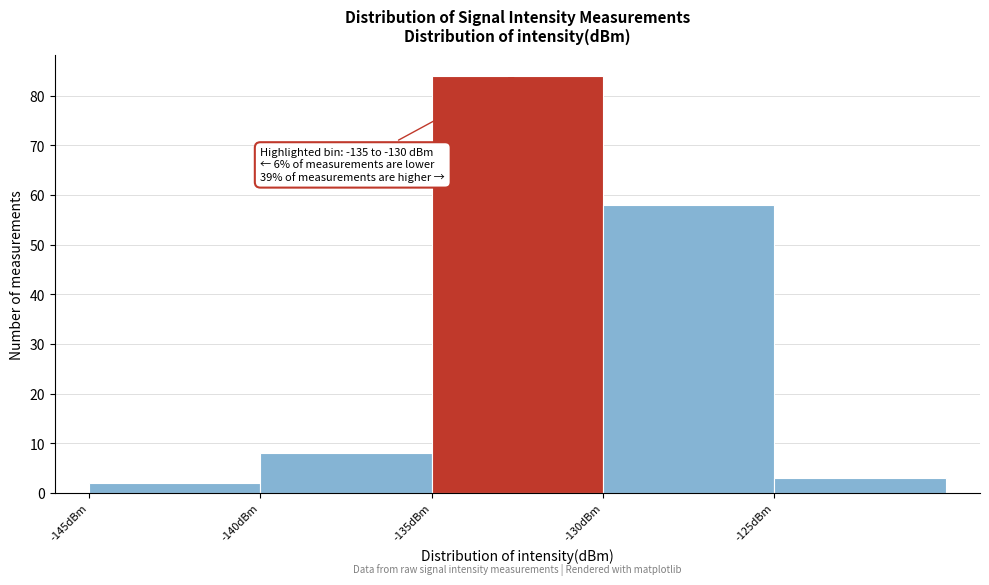

Which range on the x-axis has the tallest bar?

-135 to -130